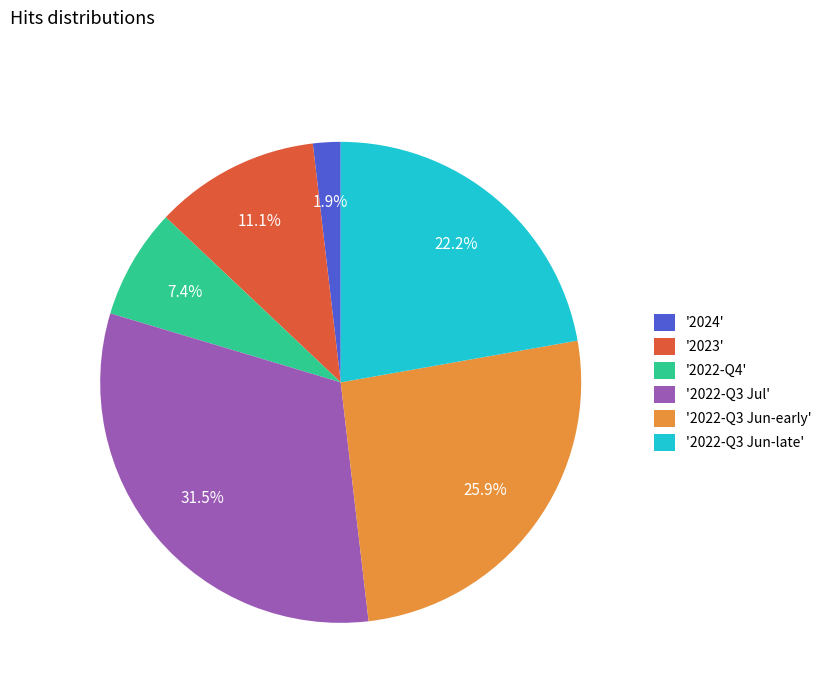

How much of the chart is everything except '2022-Q3 Jul'?

68.5%